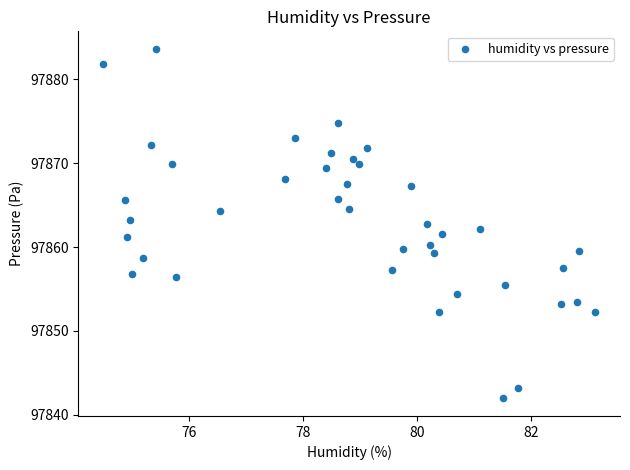

What is the range of Y values (max minus min)?

41.7